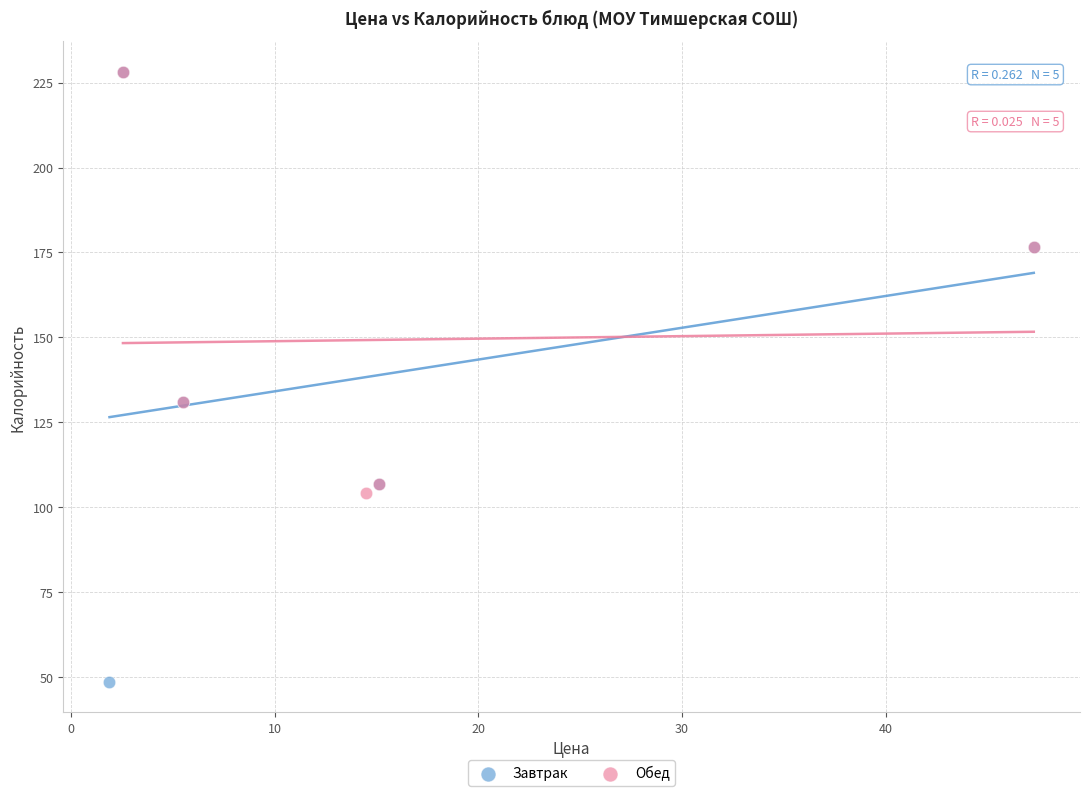

Which series contains the lowest Y value?

Завтрак